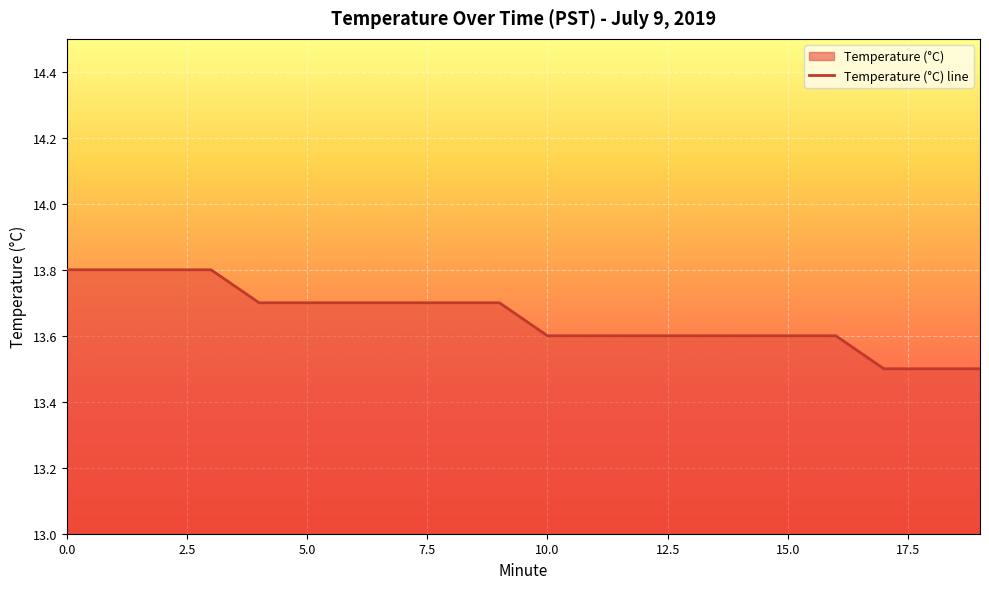

Reading left to right, extract all data points from this chart.

0=13.8	1=13.8	2=13.8	3=13.8	4=13.7	5=13.7	6=13.7	7=13.7	8=13.7	9=13.7	10=13.6	11=13.6	12=13.6	13=13.6	14=13.6	15=13.6	16=13.6	17=13.5	18=13.5	19=13.5